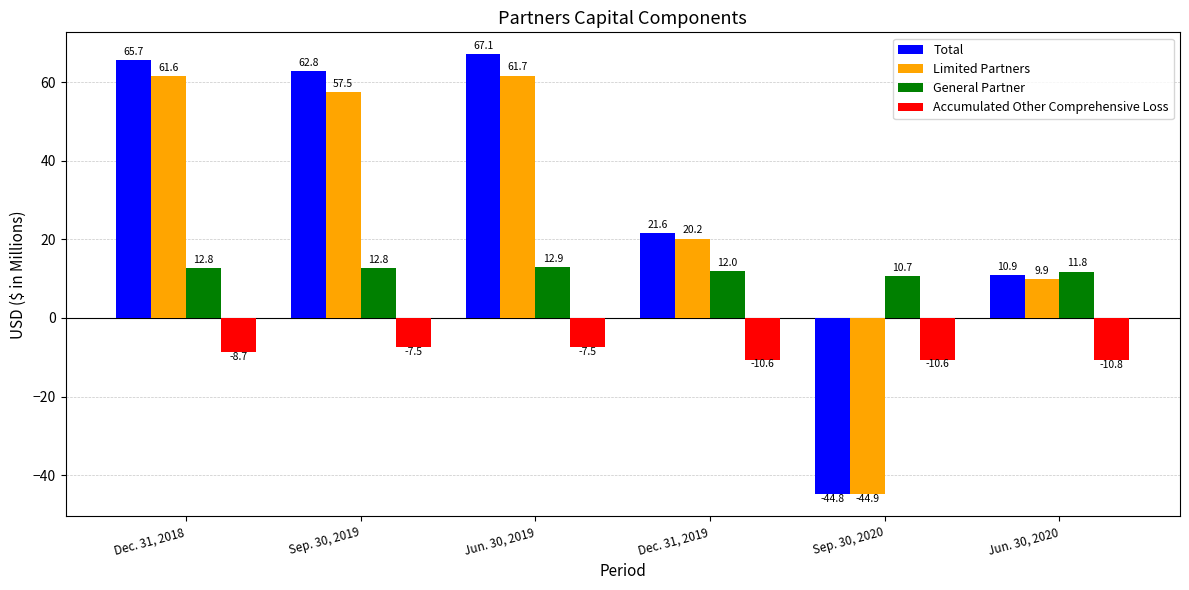

What is the sum of all Total values?

183.3